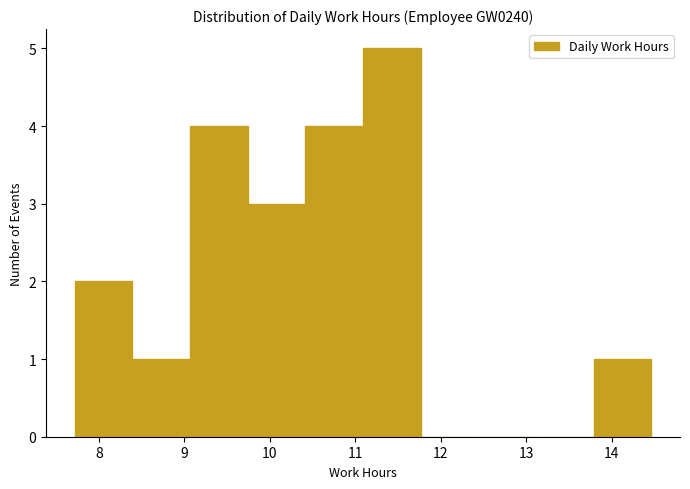

What is the height of the bar covering 9.1 to 9.7 on the x-axis? Neither the bar edges nor the heights are printed on the chart, so give them approximately, as read against the axes.

4